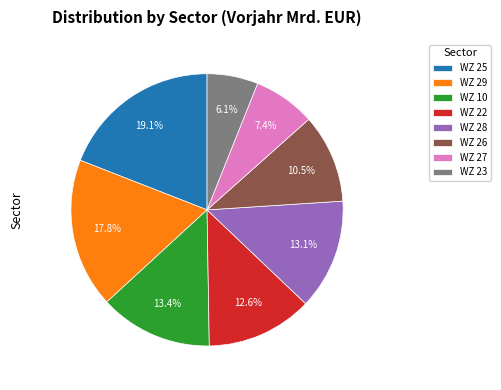

What is the largest slice in the pie chart?

WZ 25